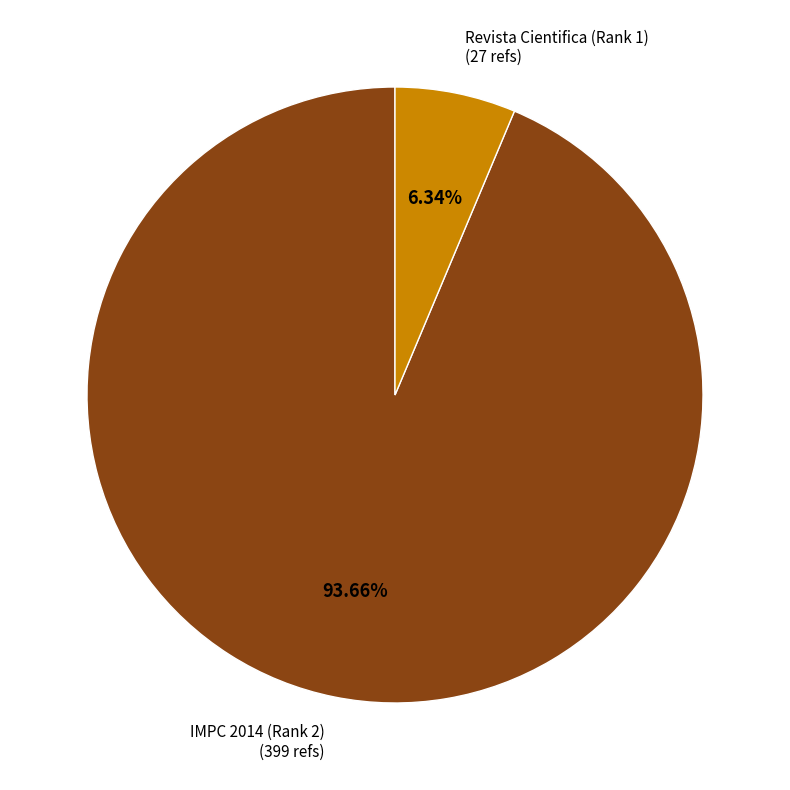

Which category accounts for the majority?

IMPC 2014 (Rank 2)